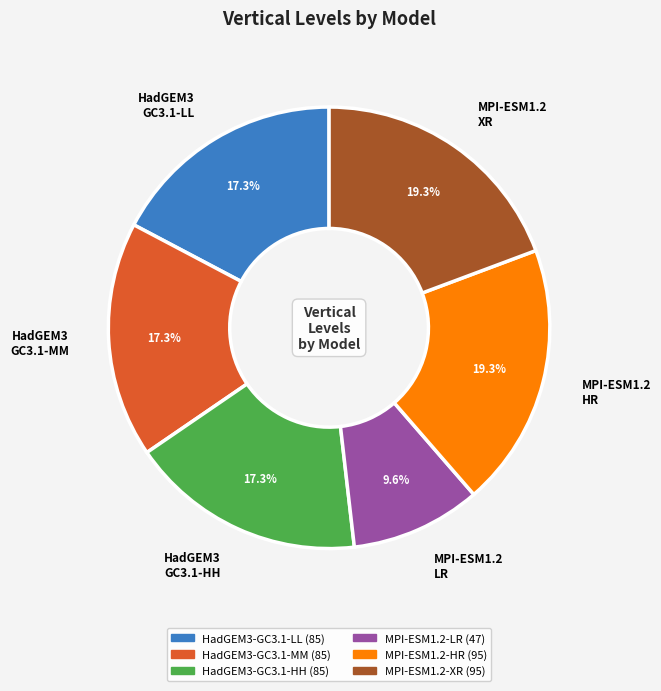

Which category has the smallest portion of the pie?

MPI-ESM1.2 LR